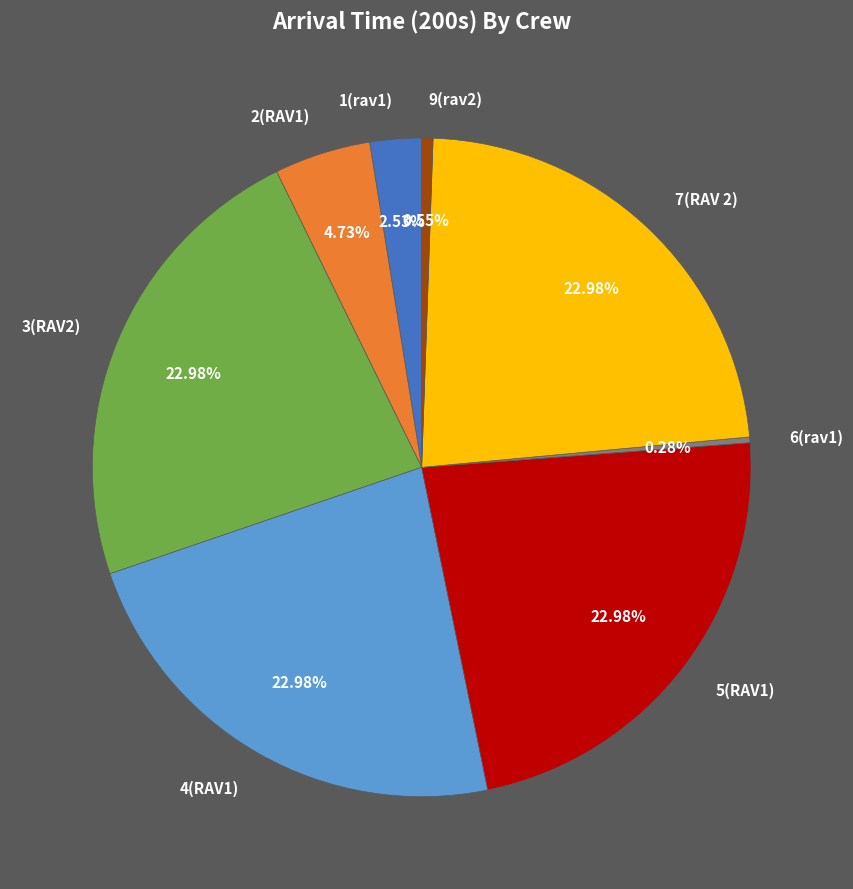

What percentage is the 5(RAV1) slice, to the nearest percent?

23%